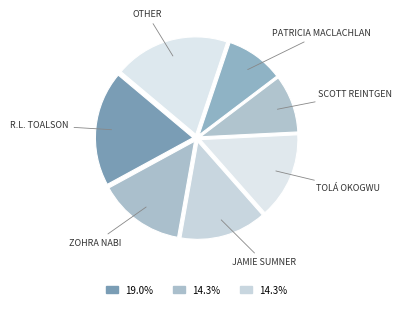

How many slices are in this pie chart?

7